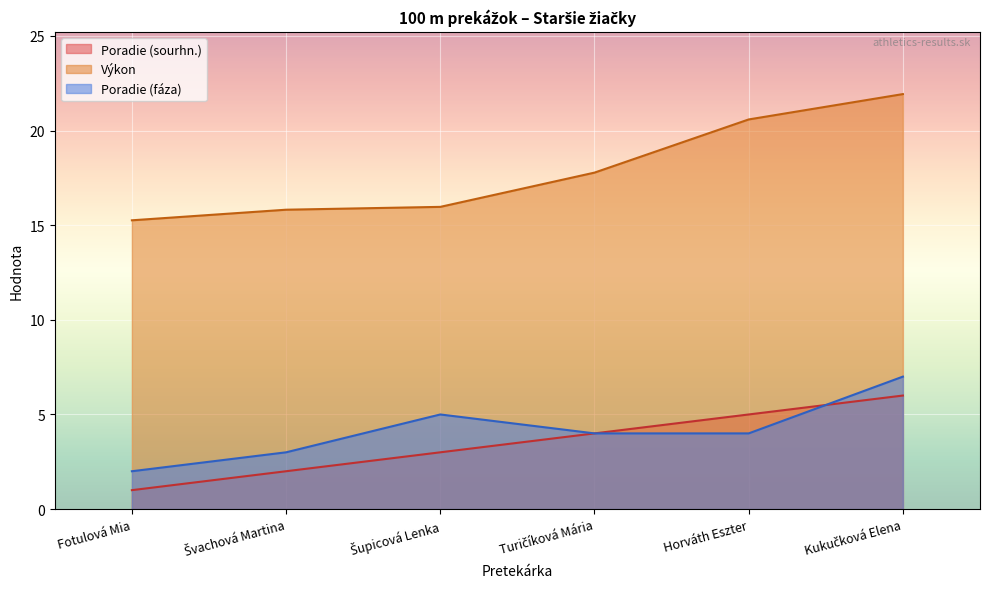

What is the sum of all Poradie (fáza) values?

25.0